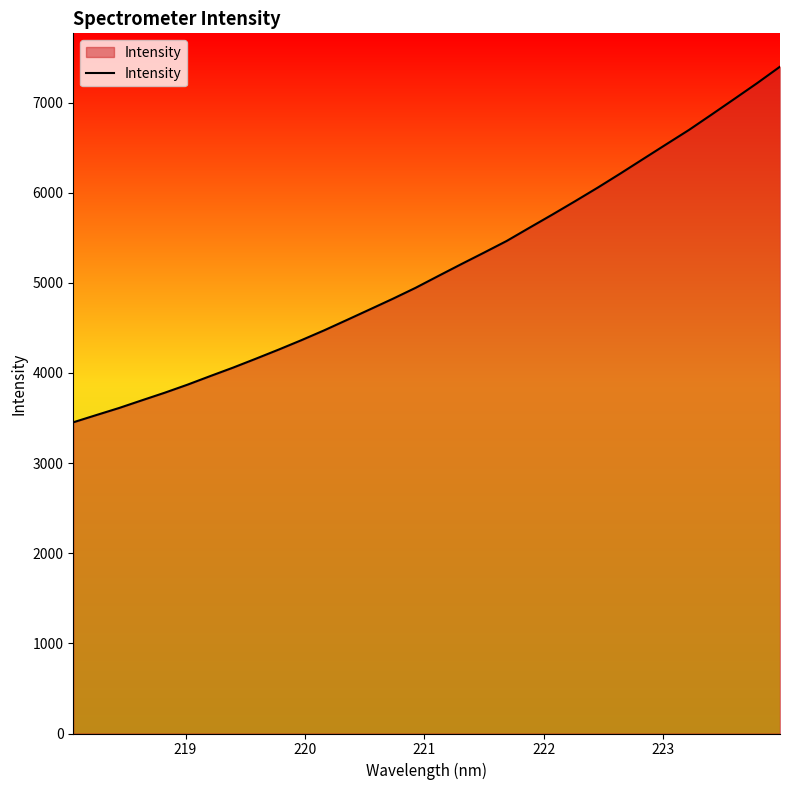

What is the difference between the maximum and minimum values?

3945.8